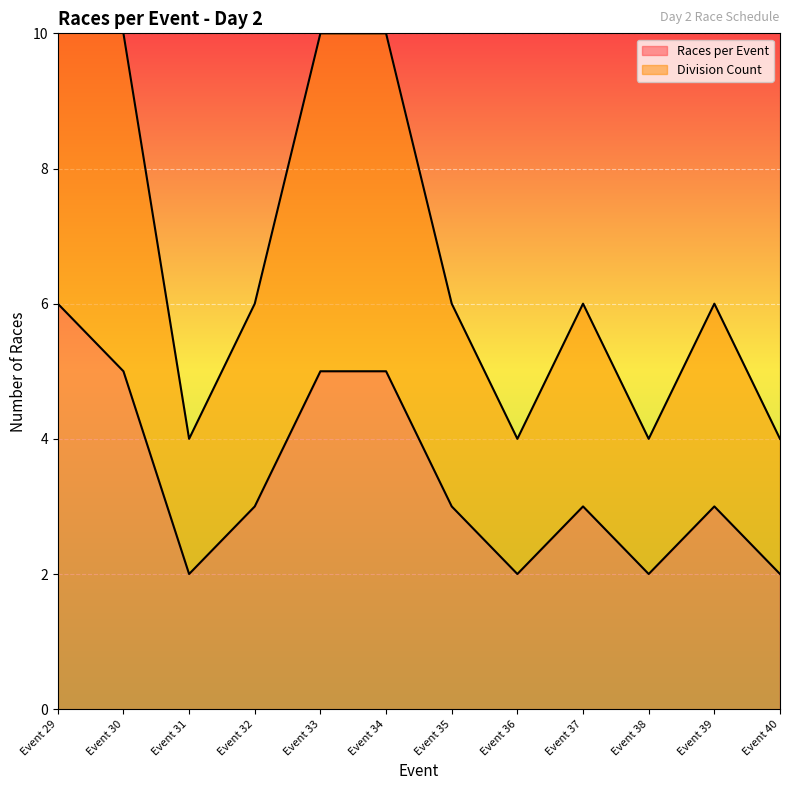

Which label corresponds to the largest value in the chart?

Event 29